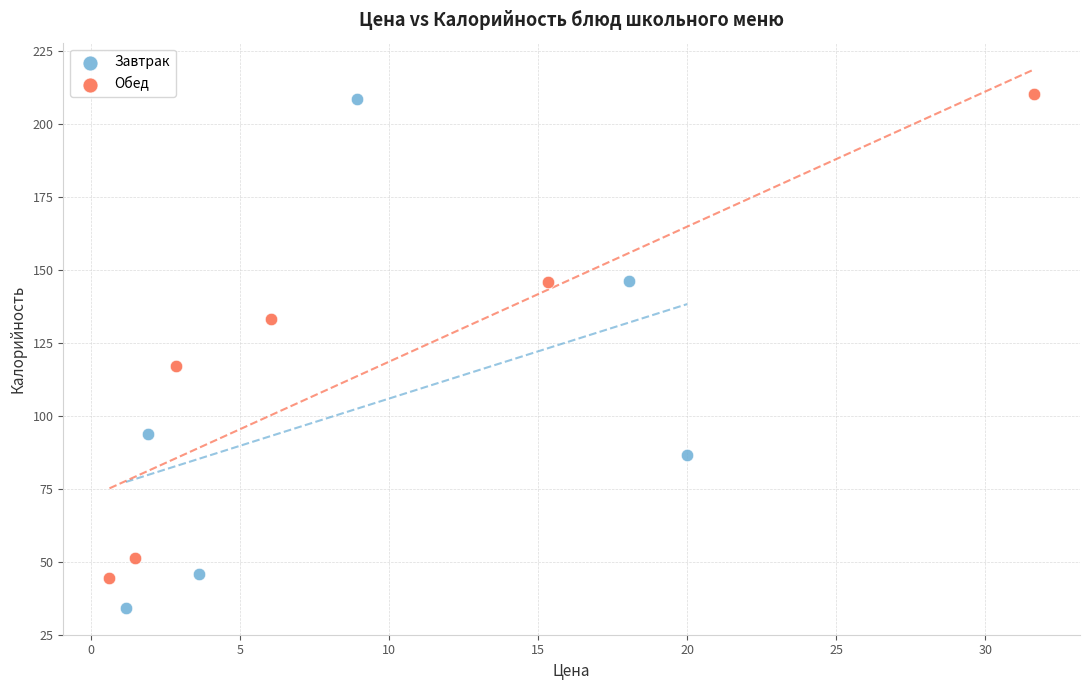

Which series has the widest spread of Y values?

Завтрак